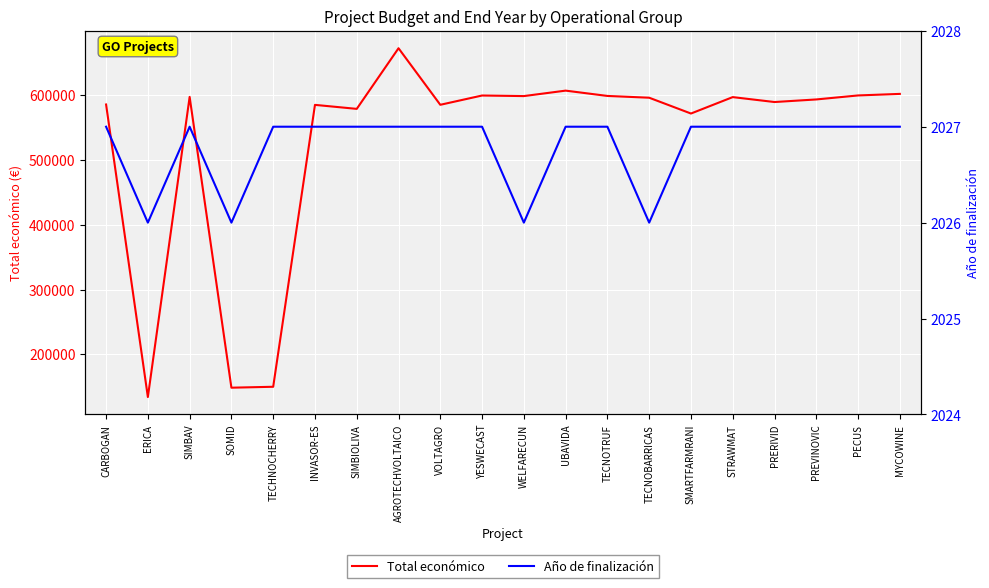

What is the difference between the highest and lowest values at UBAVIDA?

605315